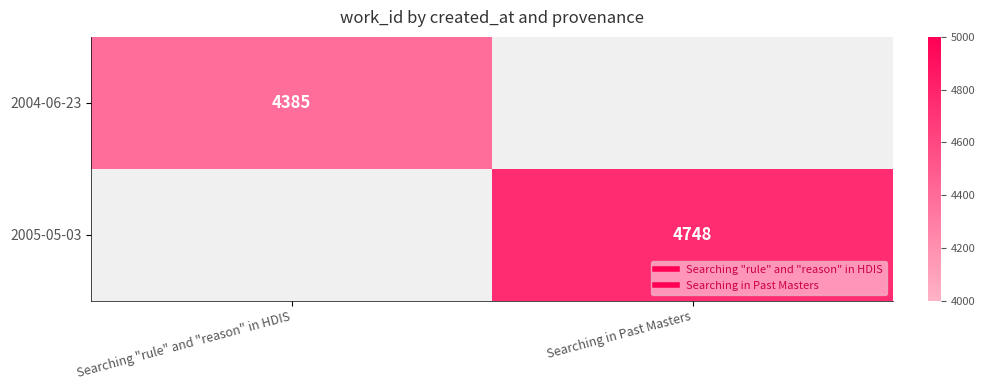

What is the sum of the 2004-06-23 values at Searching in Past Masters and Searching "rule" and "reason" in HDIS?

4385